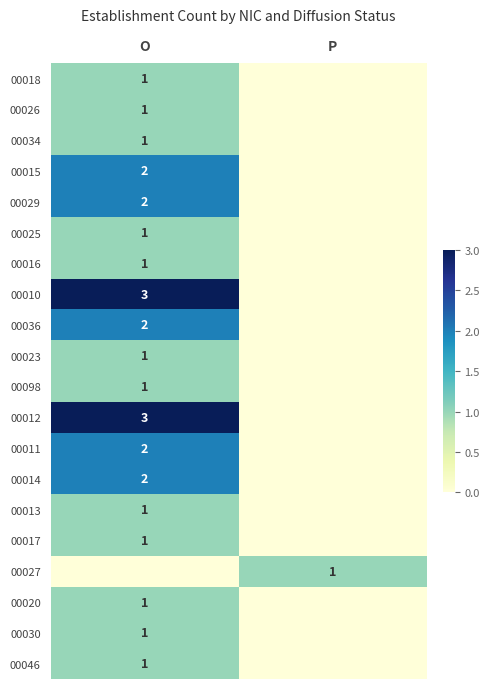

The 00023 series shows 1 at O. True or false?

True